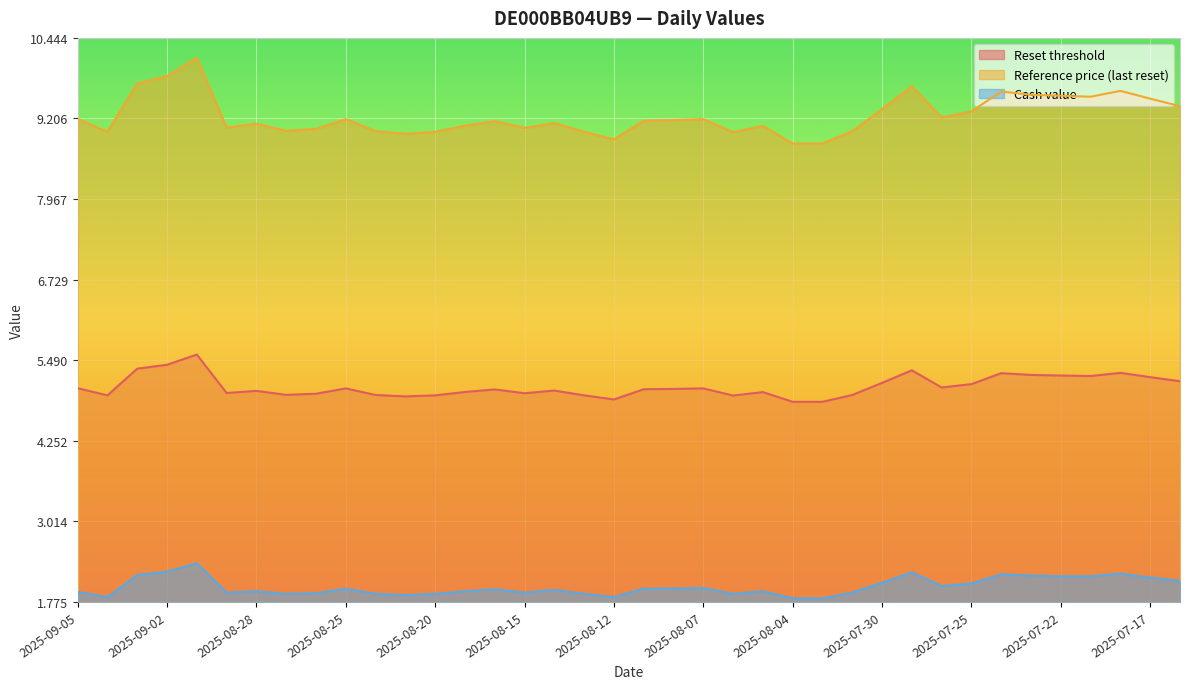

True or false: Reference price (last reset) and Cash value intersect in this chart.

False